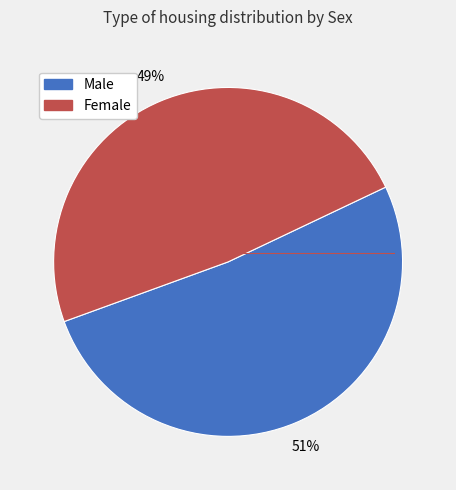

Does any single category account for the majority?

Yes